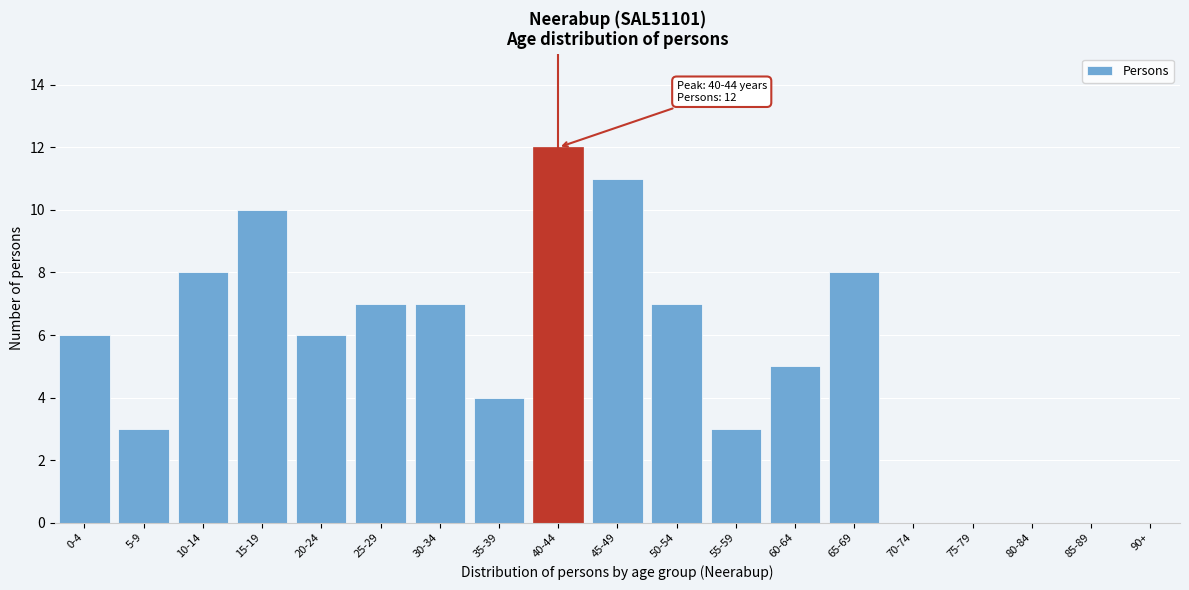

Reading left to right, list all the values displayed in this chart.

0-4=6	5-9=3	10-14=8	15-19=10	20-24=6	25-29=7	30-34=7	35-39=4	40-44=12	45-49=11	50-54=7	55-59=3	60-64=5	65-69=8	70-74=0	75-79=0	80-84=0	85-89=0	90+=0